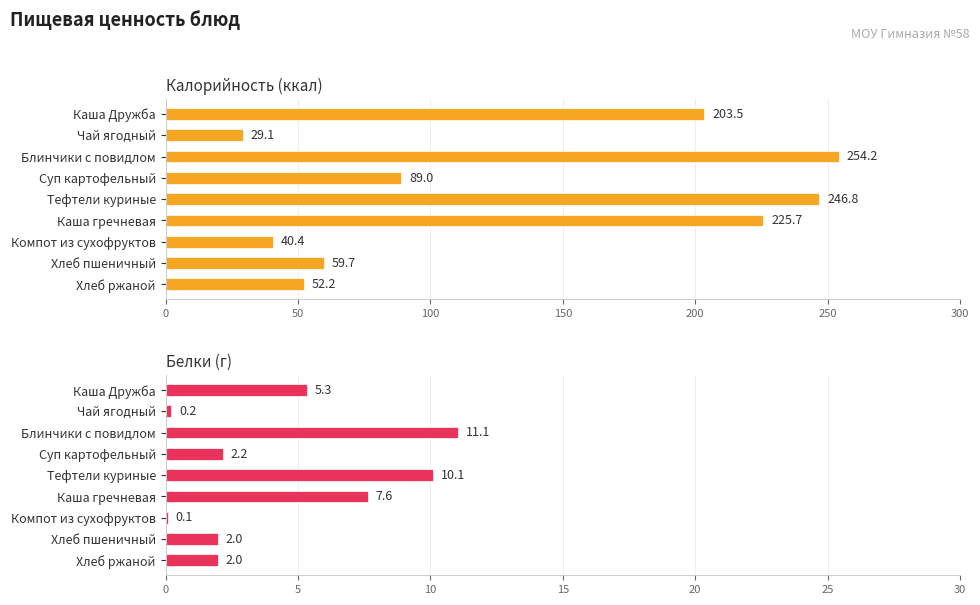

Does the chart contain stacked bars?

No